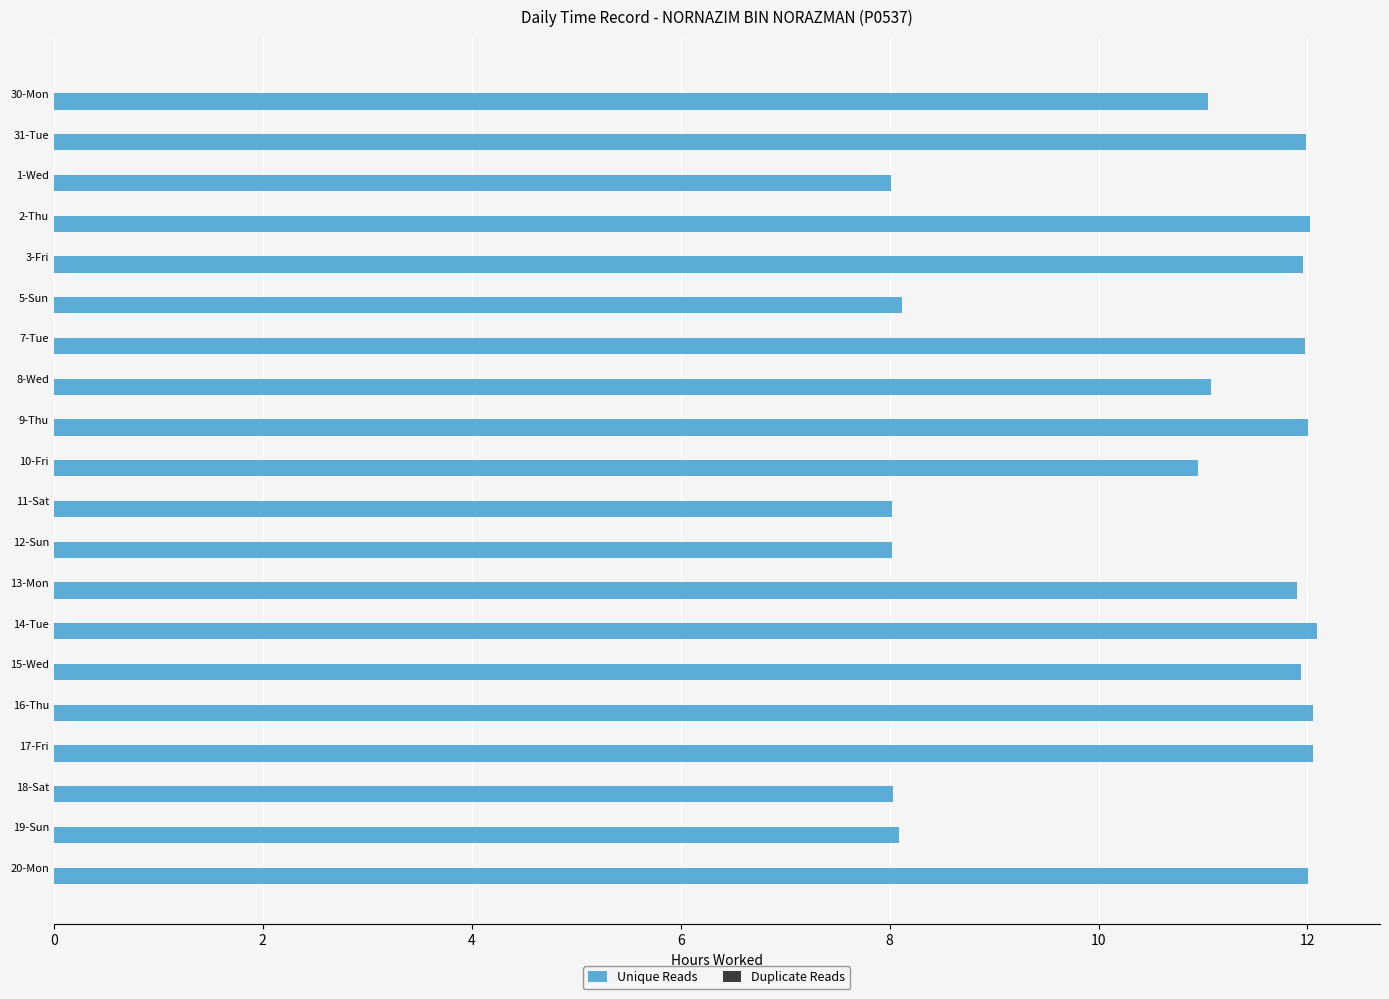

What is the average value?

10.7